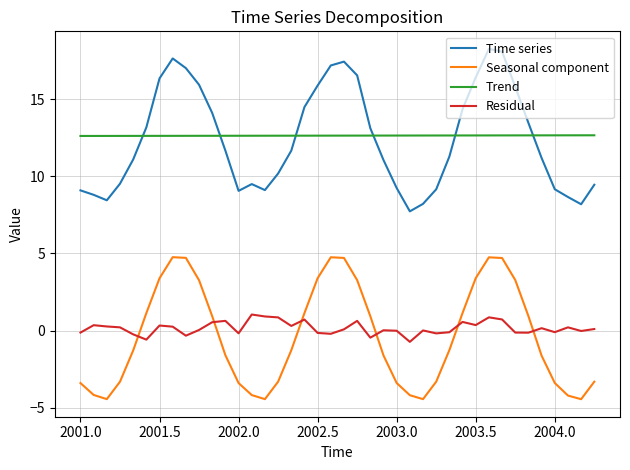

How many intersections are there between Seasonal component and Residual?

6